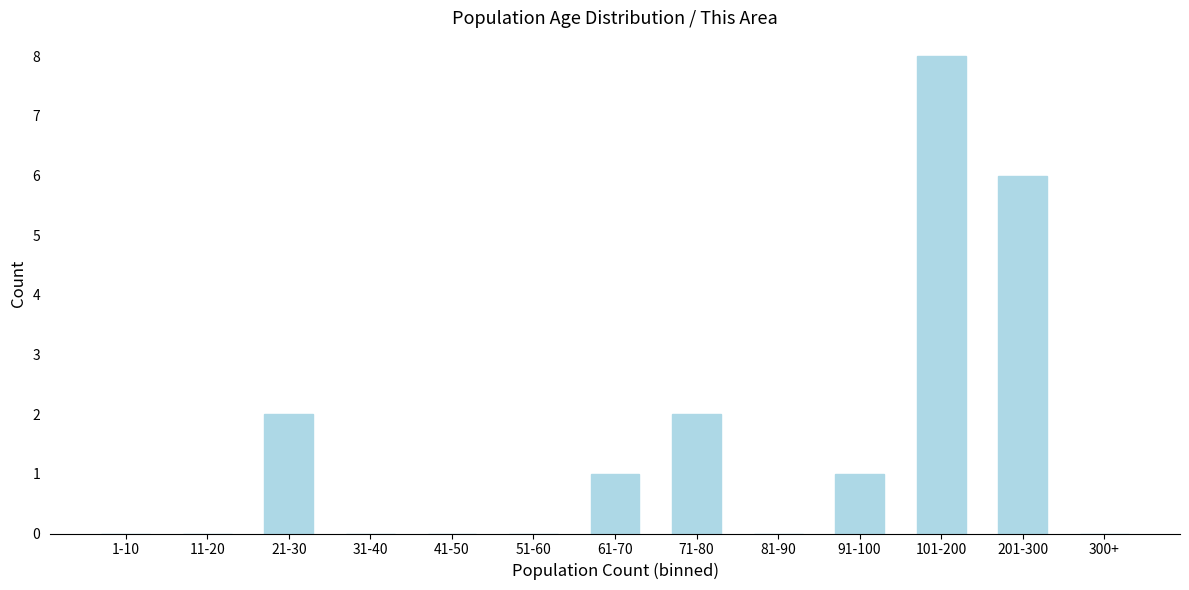

Reading left to right, list all the values displayed in this chart.

1-10=0	11-20=0	21-30=2	31-40=0	41-50=0	51-60=0	61-70=1	71-80=2	81-90=0	91-100=1	101-200=8	201-300=6	300+=0